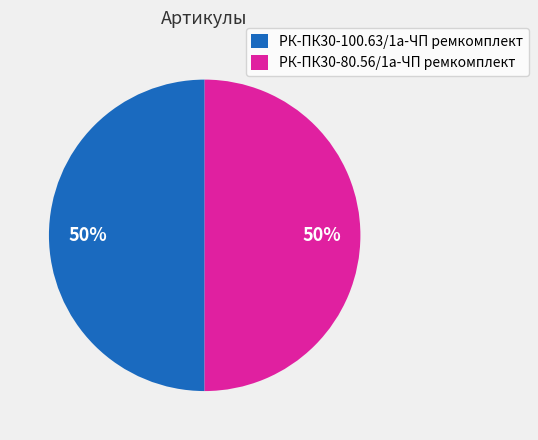

Is it true that РК-ПК30-80.56/1а-ЧП ремкомплект is 60% of the pie?

False